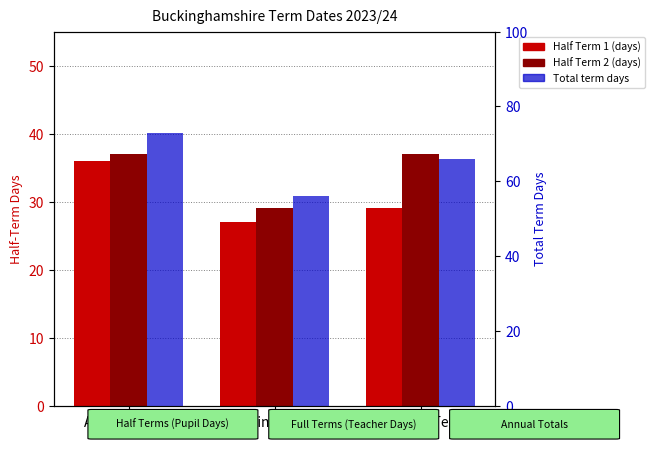

At which label does Total first exceed 66?

Autumn Term